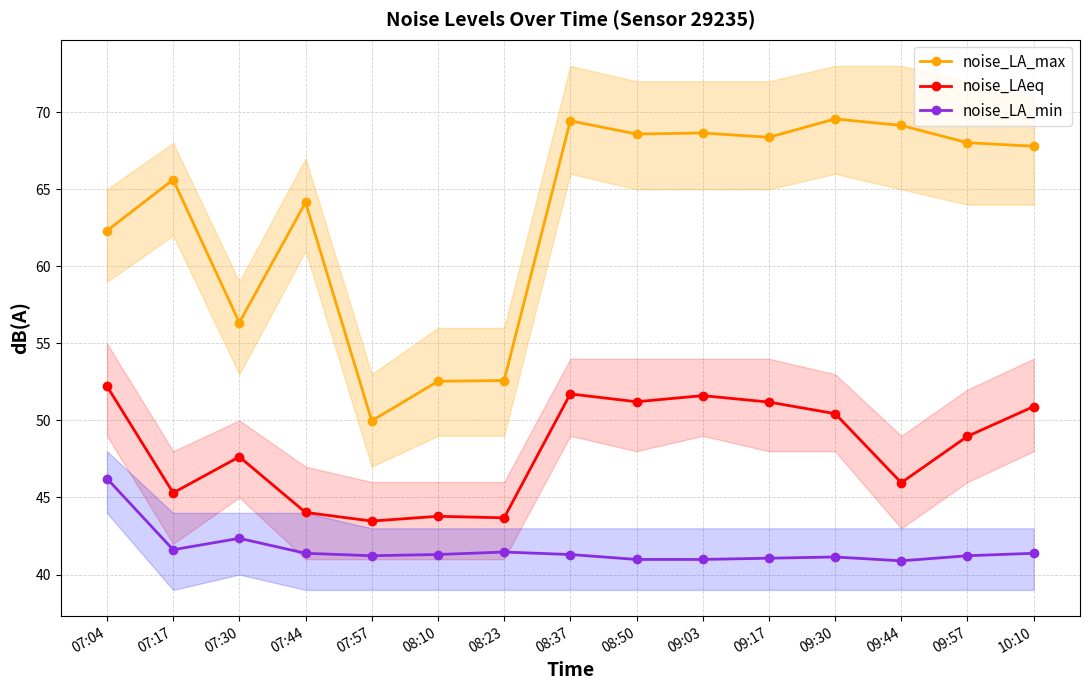

At which category is the sum across all series the highest?

08:37